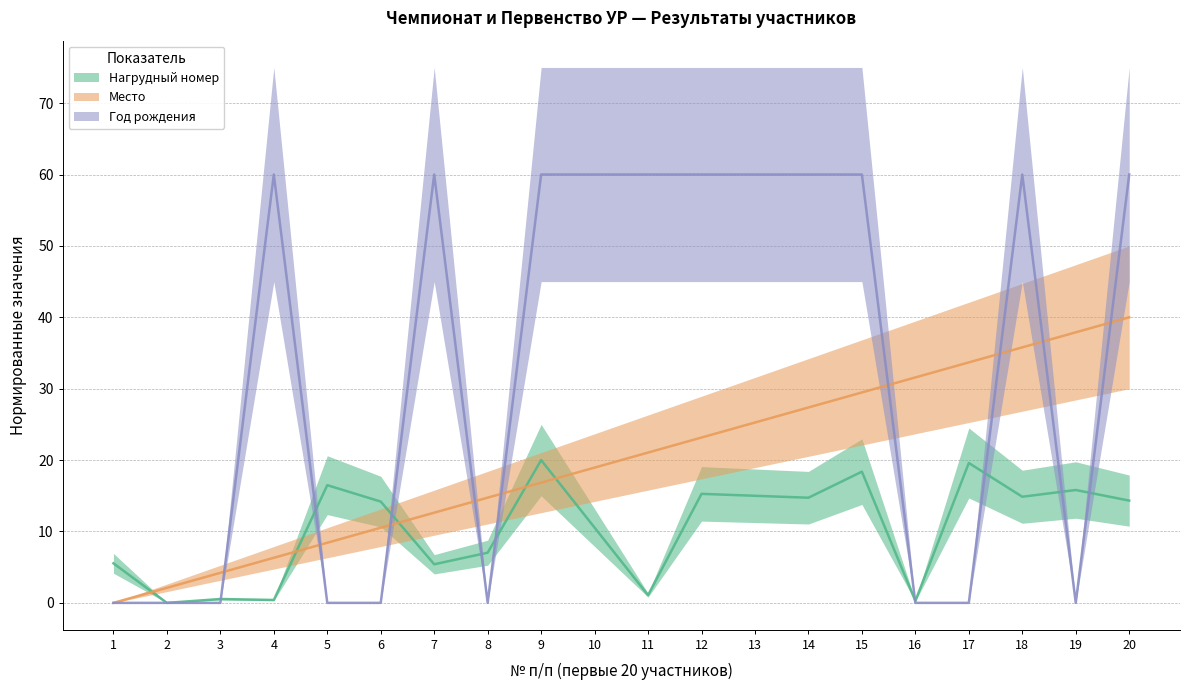

Reading left to right, transcribe all the data shown in this chart.

Нагрудный номер: 5.5	0.0	0.5	0.4	16.5	14.2	5.4	7.0	20.0	10.5	1.1	15.3	15.0	14.7	18.4	0.3	19.6	14.9	15.8	14.3
Место: 0.0	2.1	4.2	6.3	8.4	10.5	12.6	14.7	16.8	18.9	21.1	23.2	25.3	27.4	29.5	31.6	33.7	35.8	37.9	40.0
Год рождения: 0.0	0.0	0.0	60.0	0.0	0.0	60.0	0.0	60.0	60.0	60.0	60.0	60.0	60.0	60.0	0.0	0.0	60.0	0.0	60.0